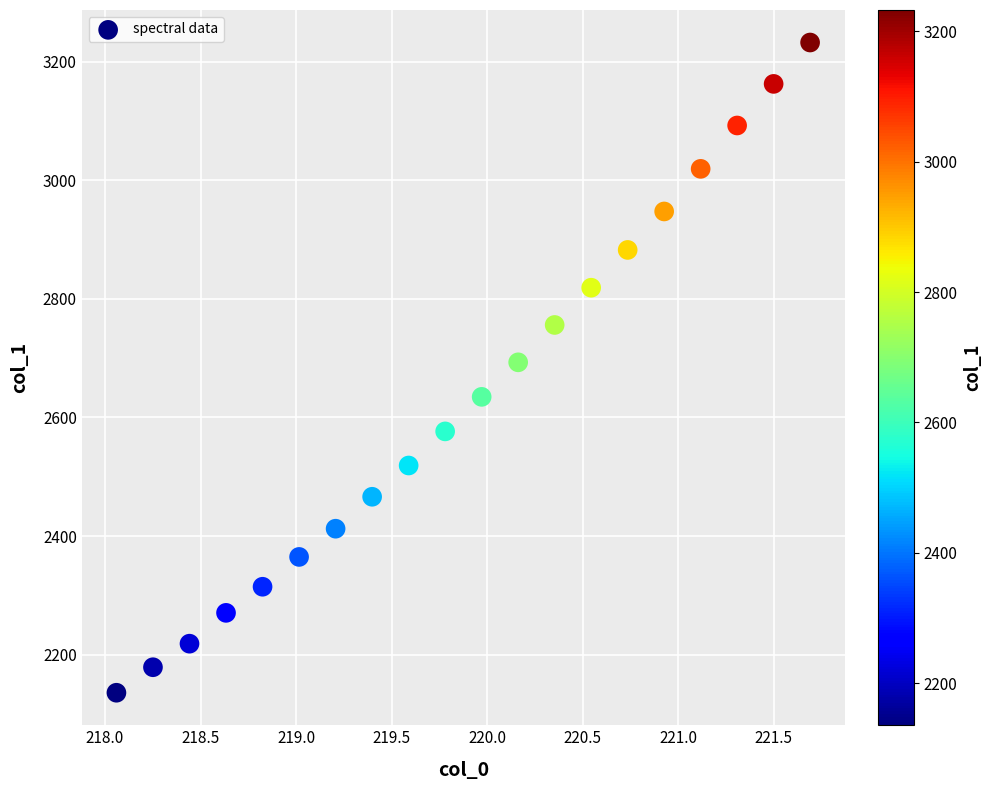

What is the range of Y values (max minus min)?

1097.4